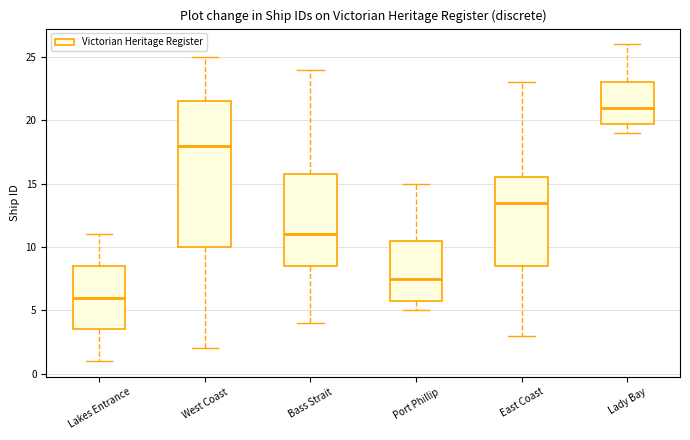

Where is the upper edge of the box for Lady Bay on the y-axis? The values are not printed on the chart, so give them approximately, as read against the axis.

23.0